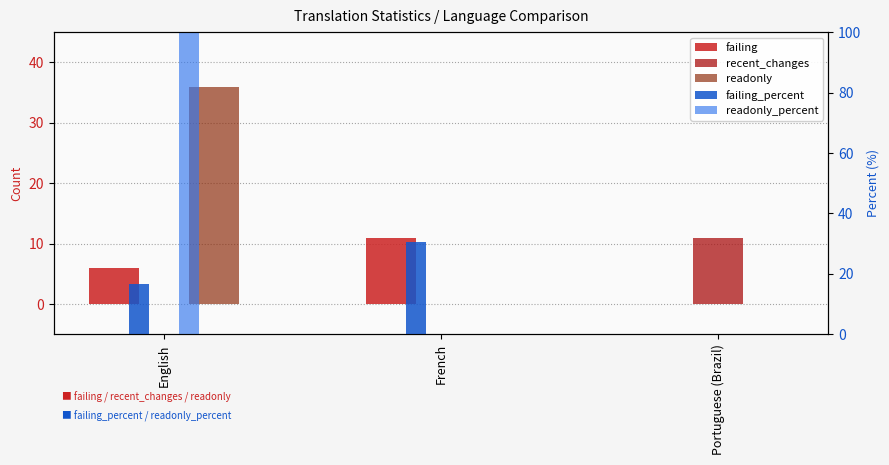

Which series changed the most between English and French?

readonly_percent